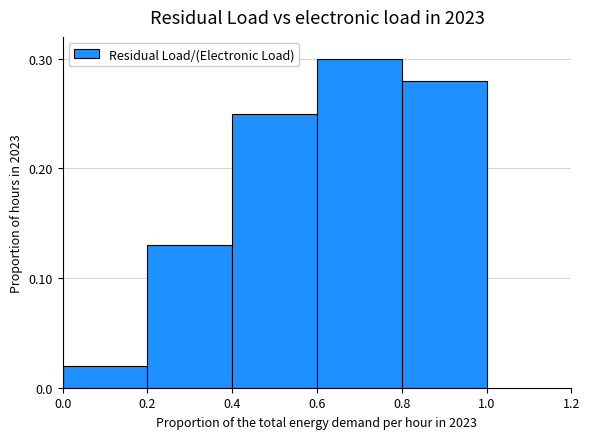

List the labels in order of value, smallest first.

0.0, 0.2, 0.4, 0.8, 0.6